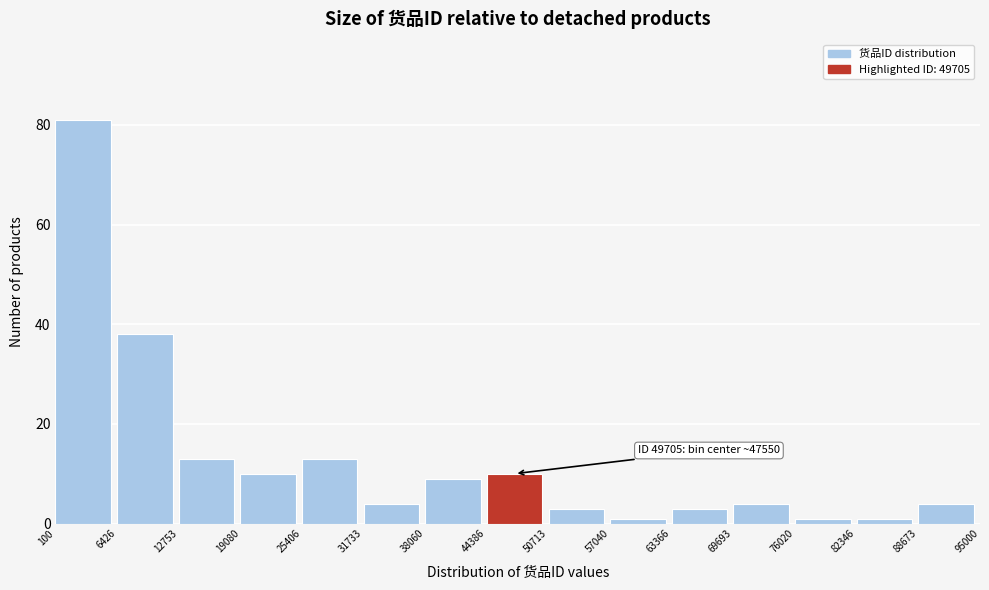

Which range on the x-axis has the tallest bar?

100 to 6426